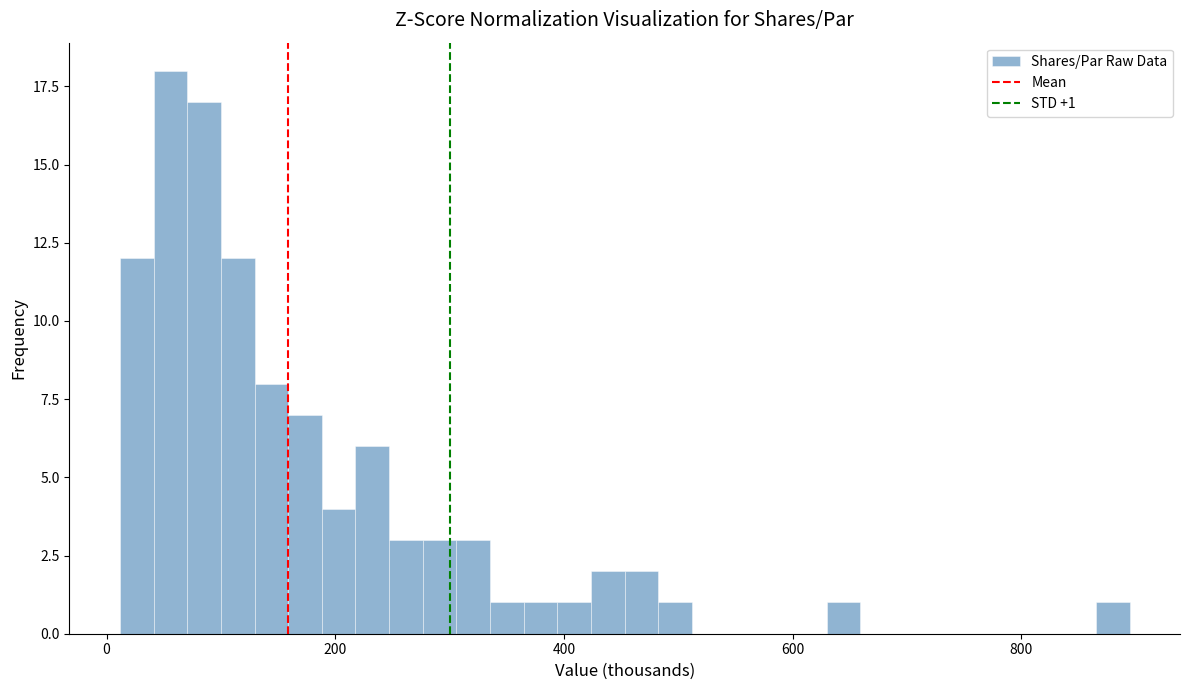

Around what value on the x-axis is the tallest bar? Give the approximate position of its centre, as read against the axis.

60